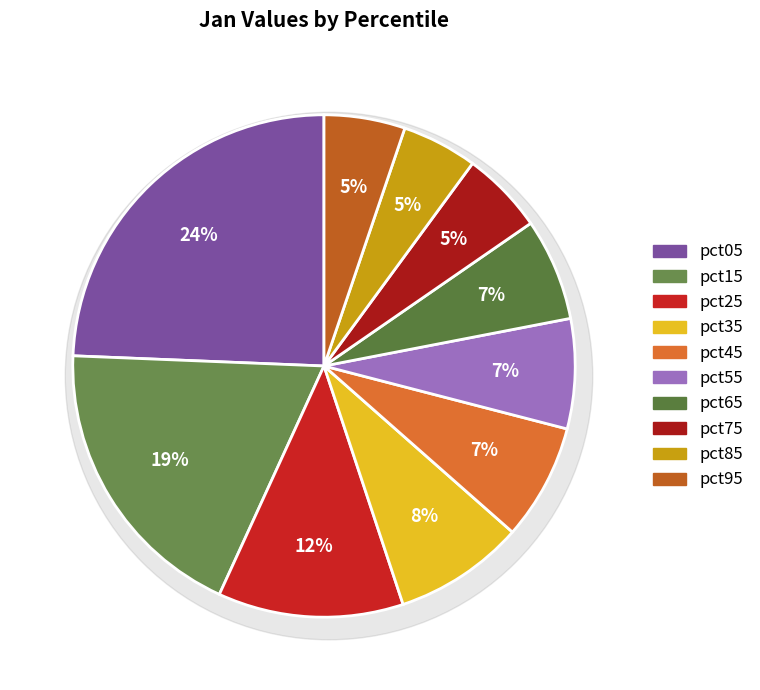

Is there a majority slice in this chart?

No